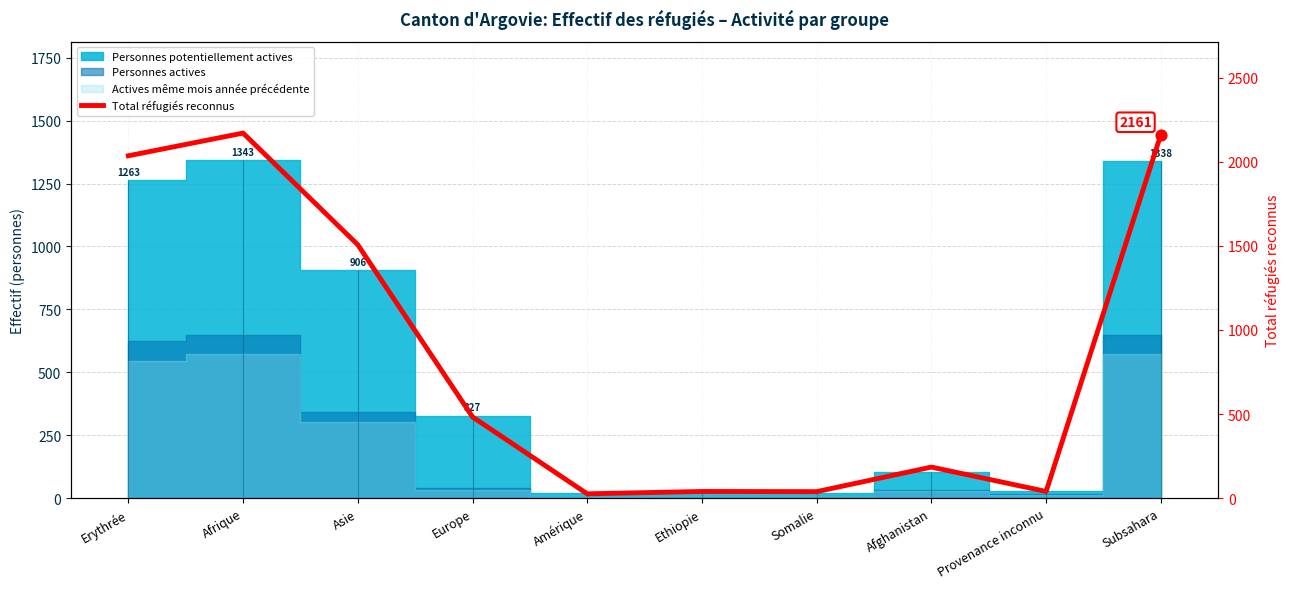

Between Europe and Afrique, which is larger?

Afrique